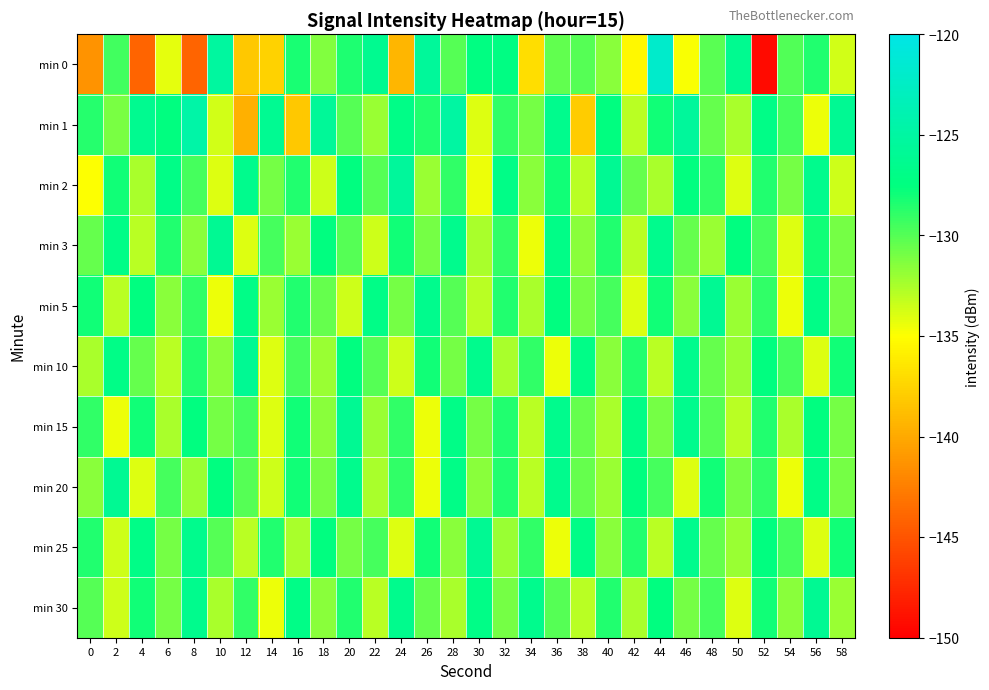

Which series has the largest range (max minus min)?

min 0